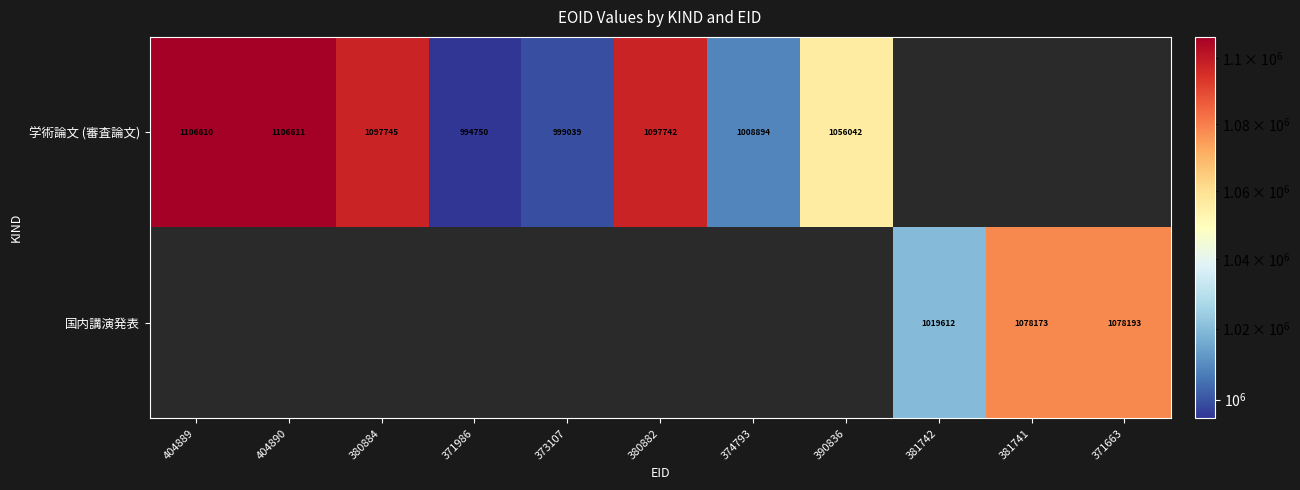

The 学術論文 (審査論文) series shows 1097745 at 380884. True or false?

True